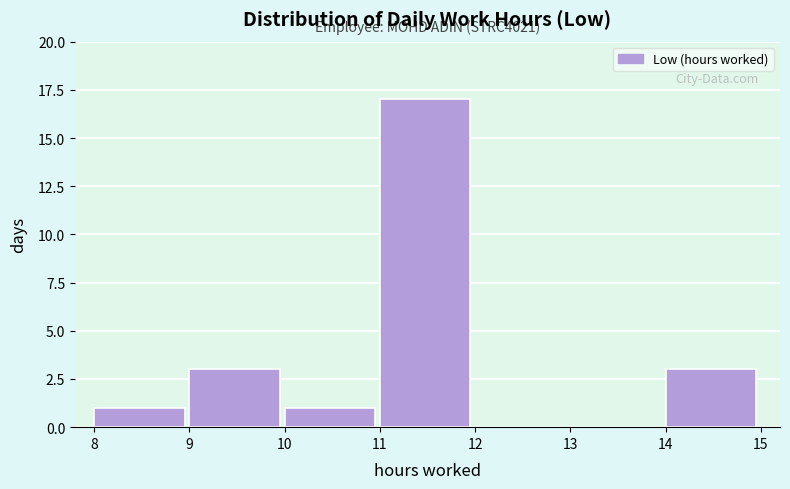

Which range on the x-axis has the tallest bar?

11 to 12